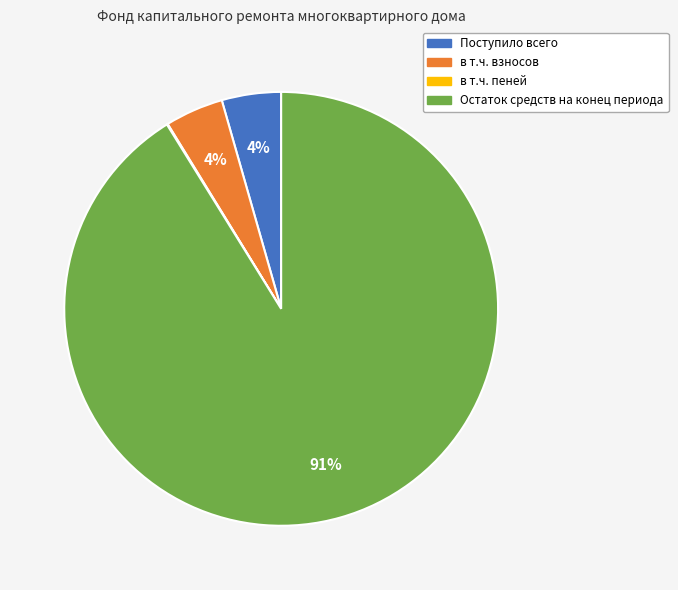

To the nearest percent, what is the combined percentage of в т.ч. взносов and Остаток средств на конец периода?

96%